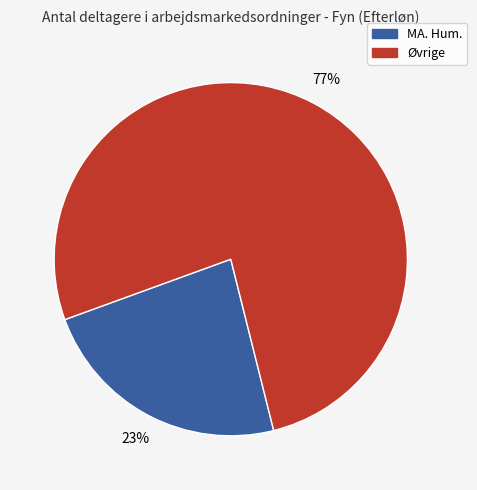

To the nearest percent, what is the average slice percentage?

50%